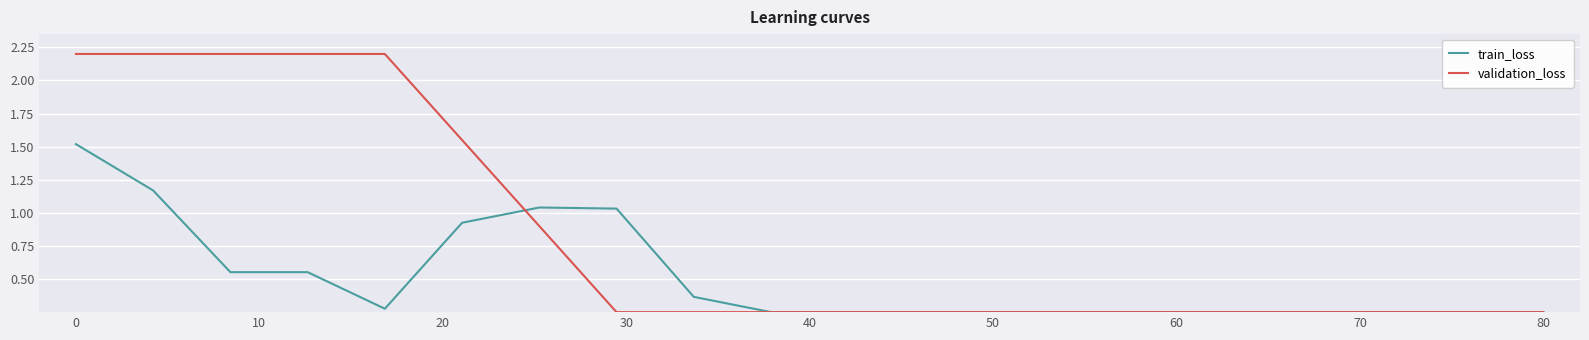

Which series has the largest total across all categories?

validation_loss